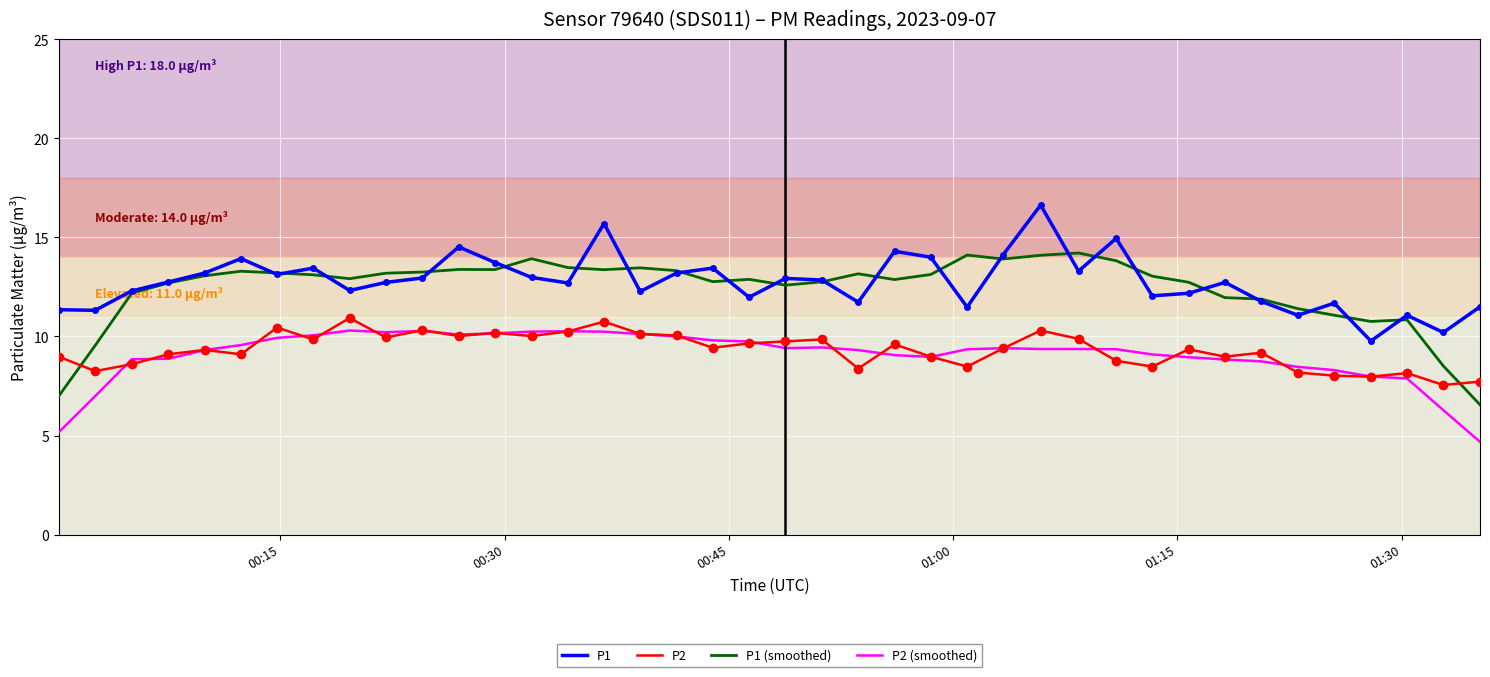

Which series has the widest spread of values?

P1 (smoothed)